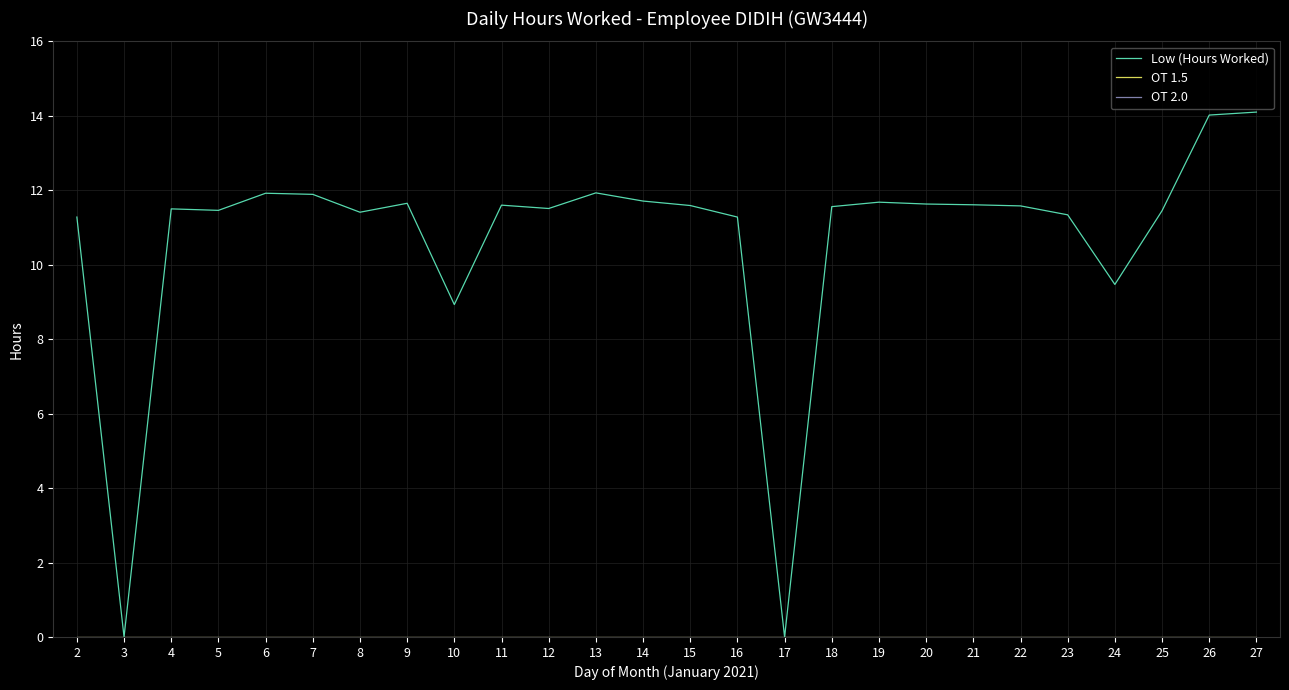

Is the value of OT 2.0 at 23 greater than the value of OT 1.5 at 15?

No